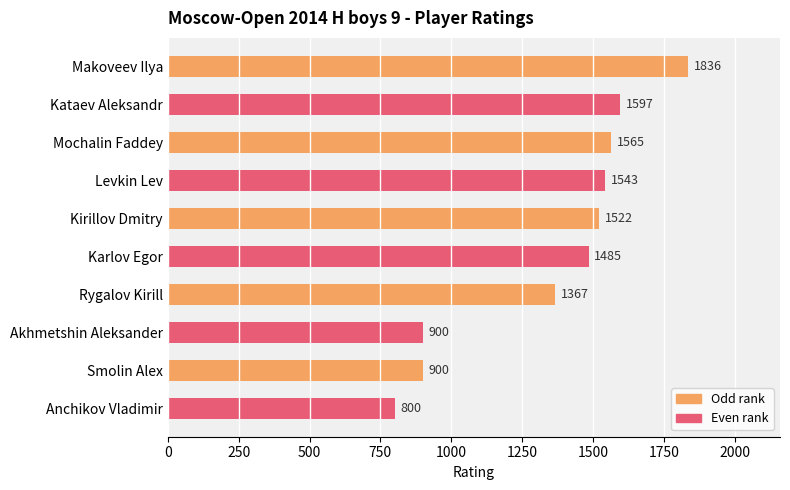

How many values are below 1522?

5